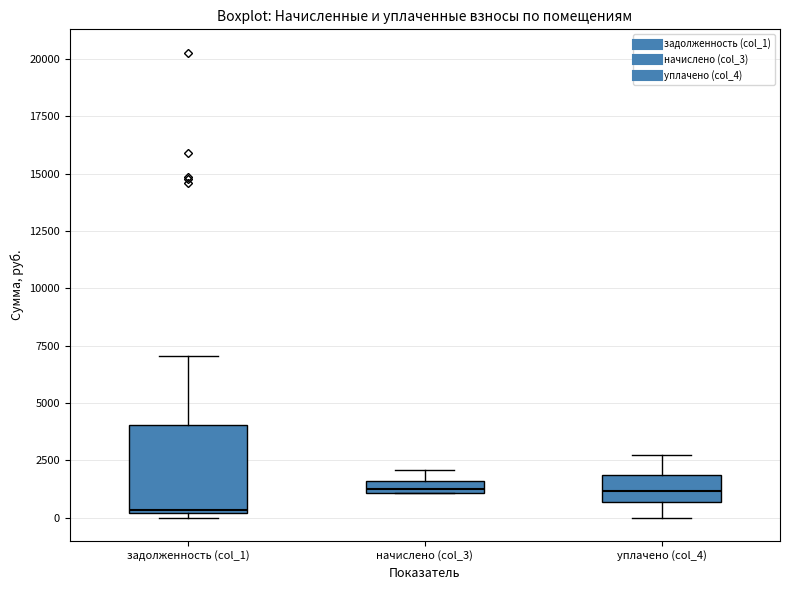

Which box's median line is the lowest?

задолженность (col_1)